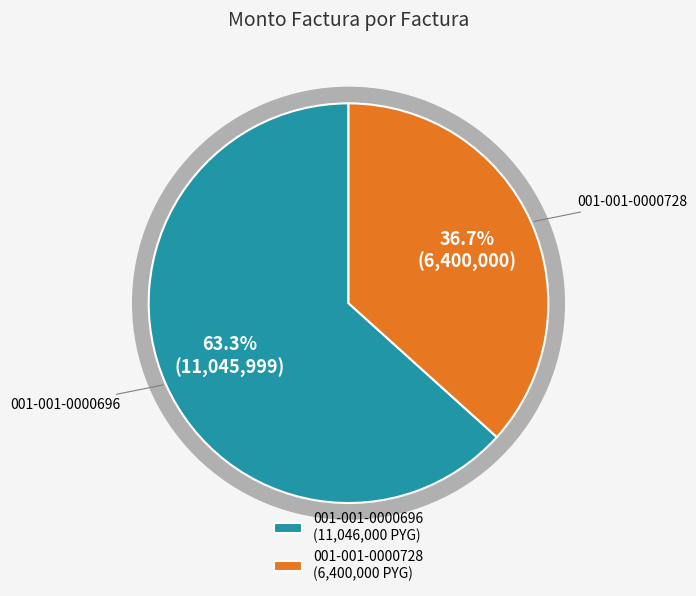

To the nearest percent, what is the average slice percentage?

50%